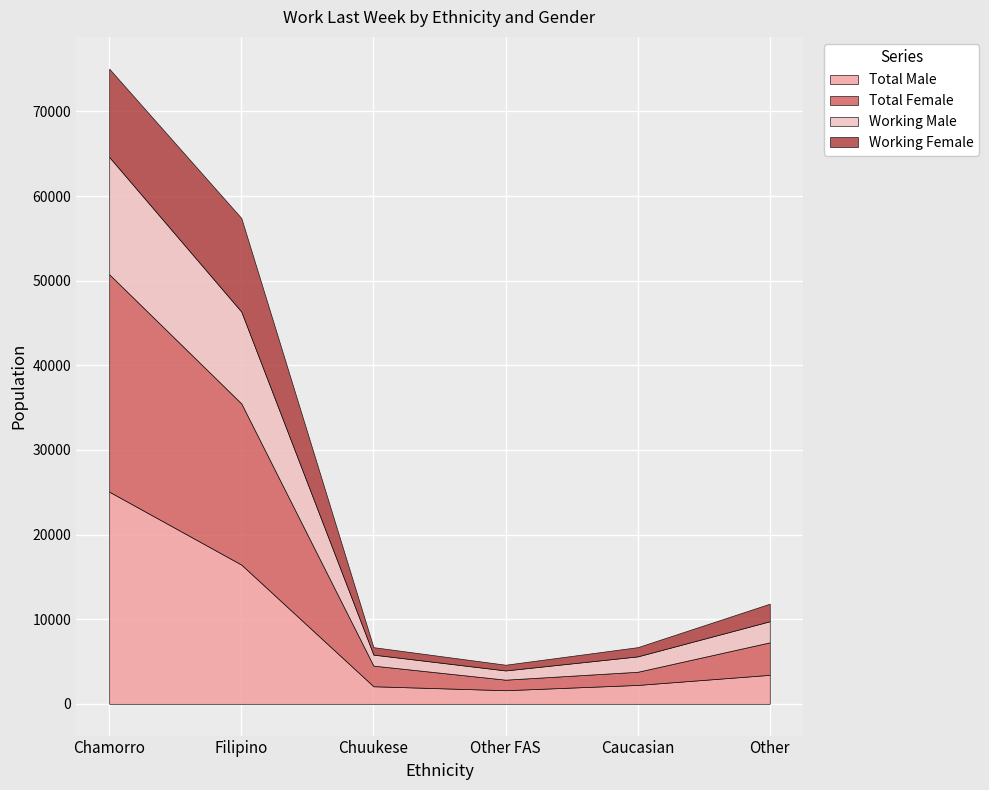

True or false: Total_Female has more than 1 points higher than both neighbors.

False